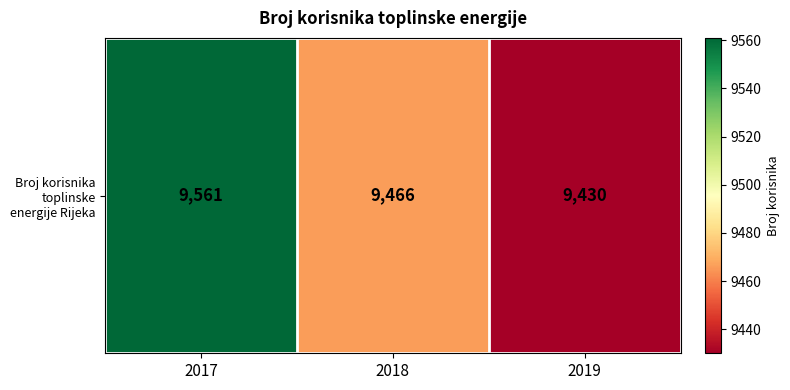

List the labels in order of value, smallest first.

2019, 2018, 2017